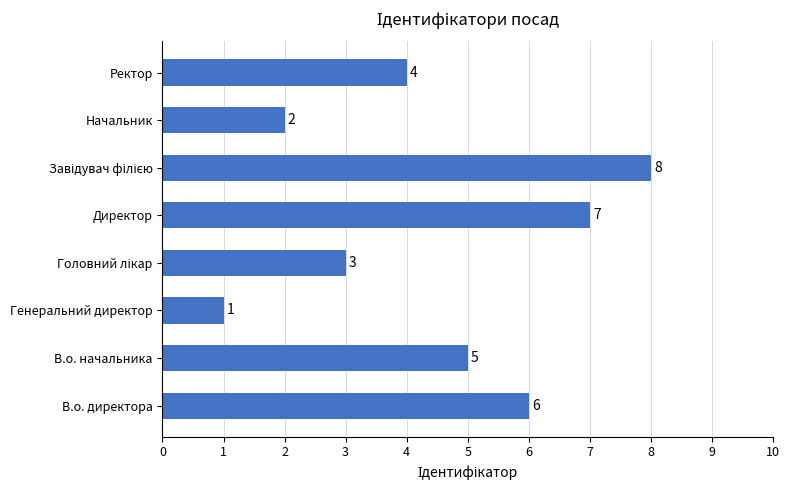

What is the sum of the values at В.о. начальника and Начальник?

7